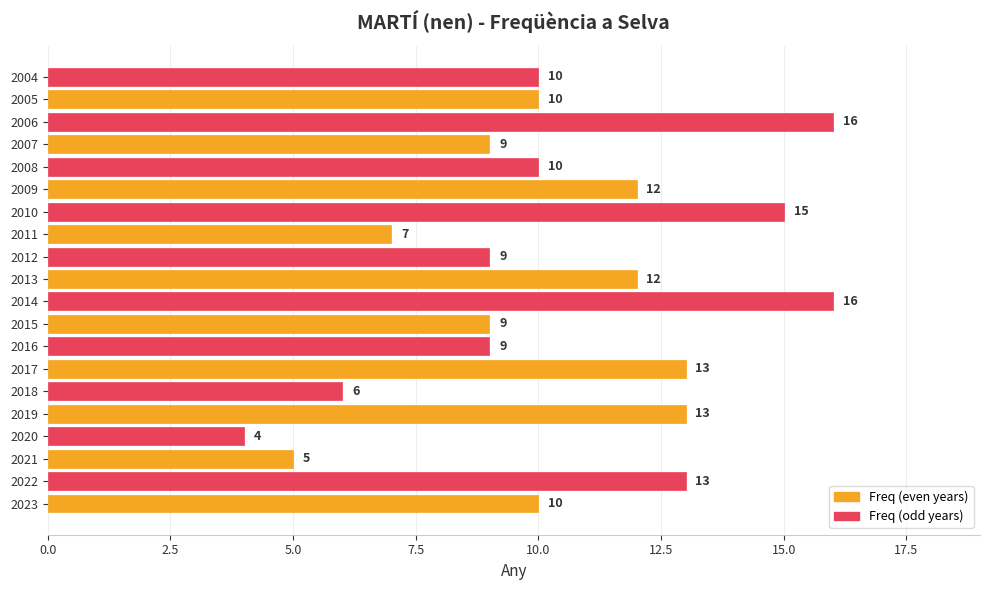

Reading bottom to top, transcribe all the data shown in this chart.

10	13	5	4	13	6	13	9	9	16	12	9	7	15	12	10	9	16	10	10